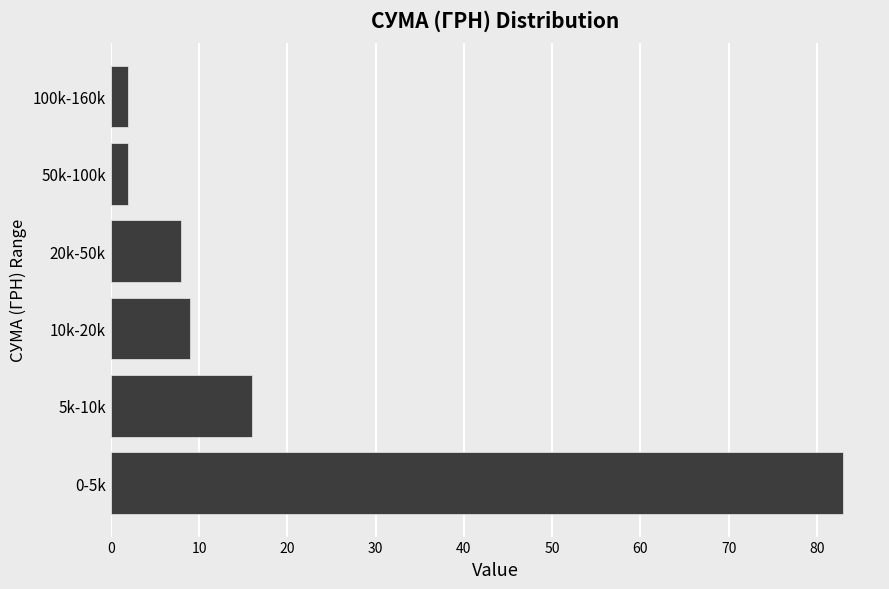

Reading bottom to top, list all the values displayed in this chart.

83	16	9	8	2	2